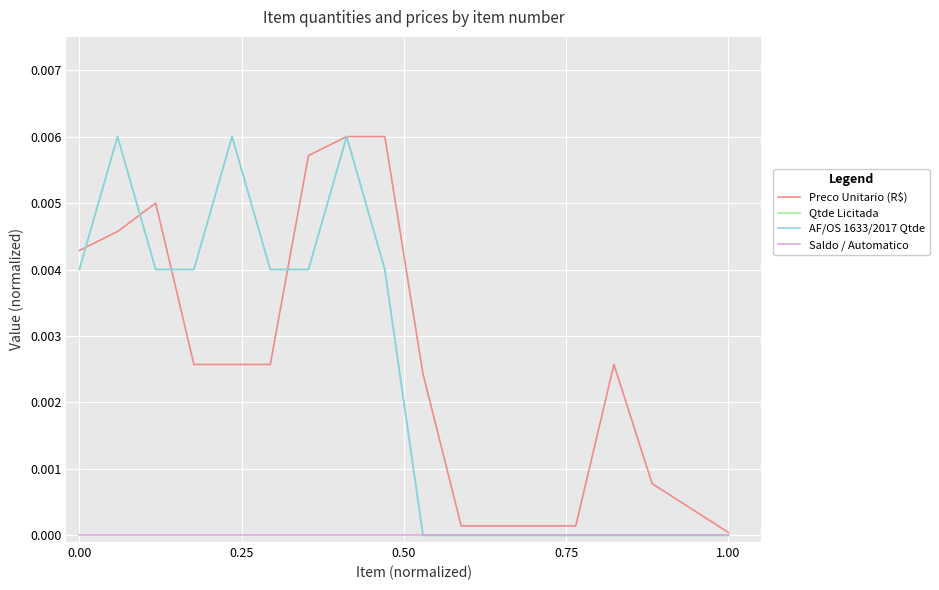

At how many categories does at least one series exceed 0?

17